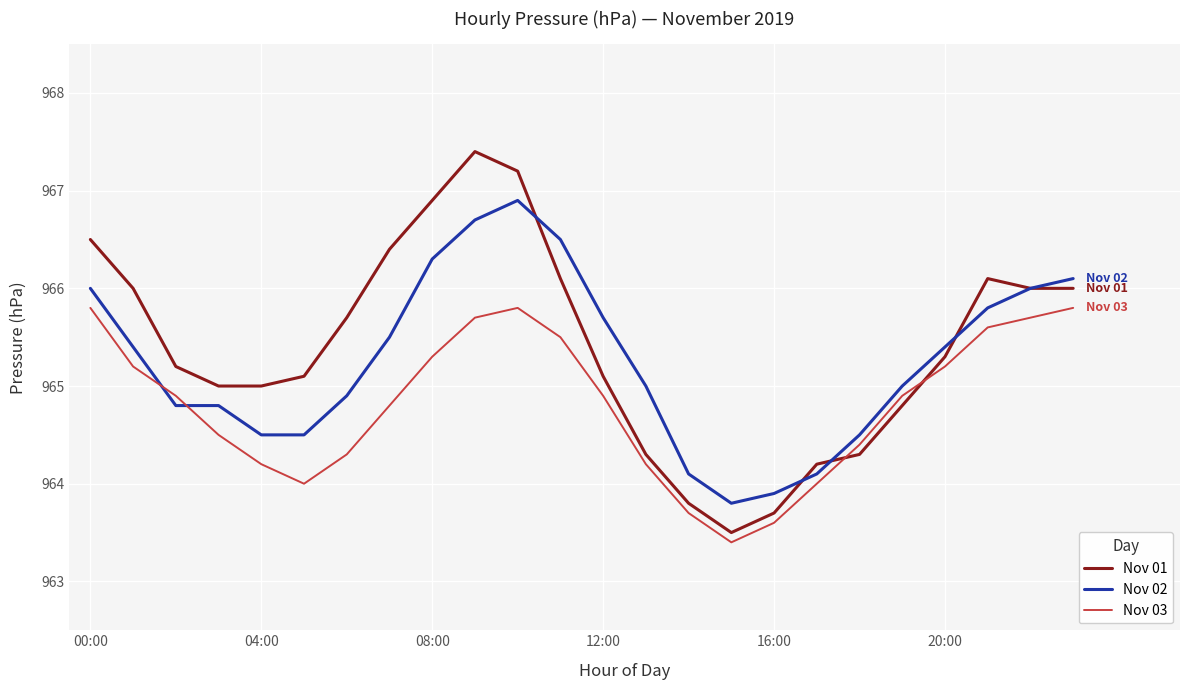

What are all the series names shown in the legend?

Nov 01, Nov 02, Nov 03